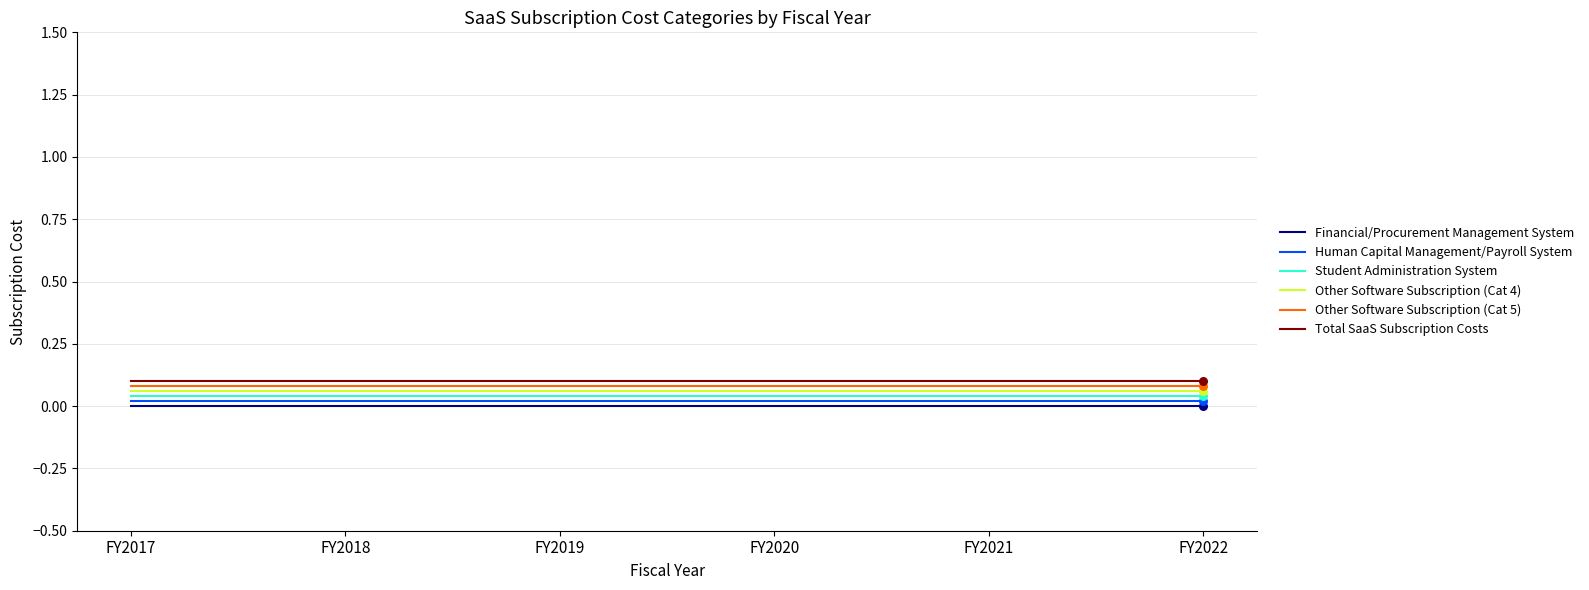

True or false: Other Software Subscription (Cat 4) and Total SaaS Subscription Costs cross at least once.

False